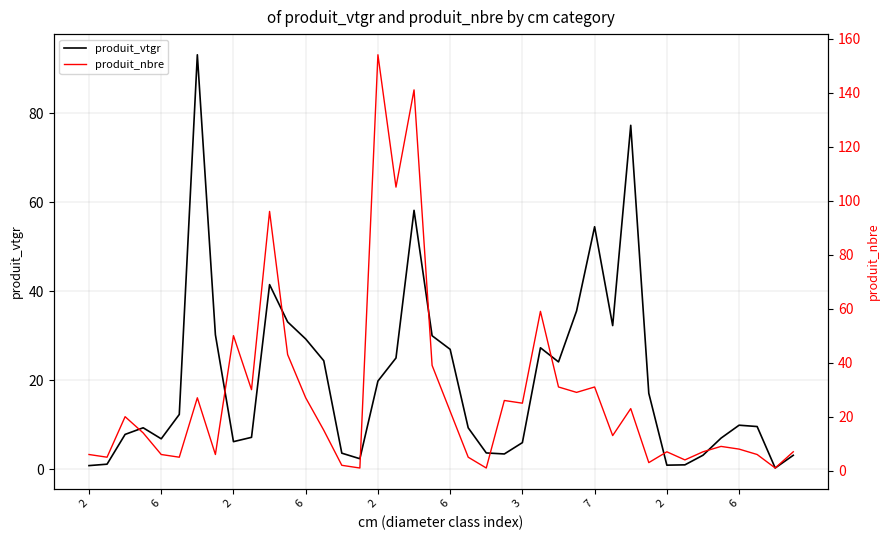

What is the total value across all series at 2?

6.8